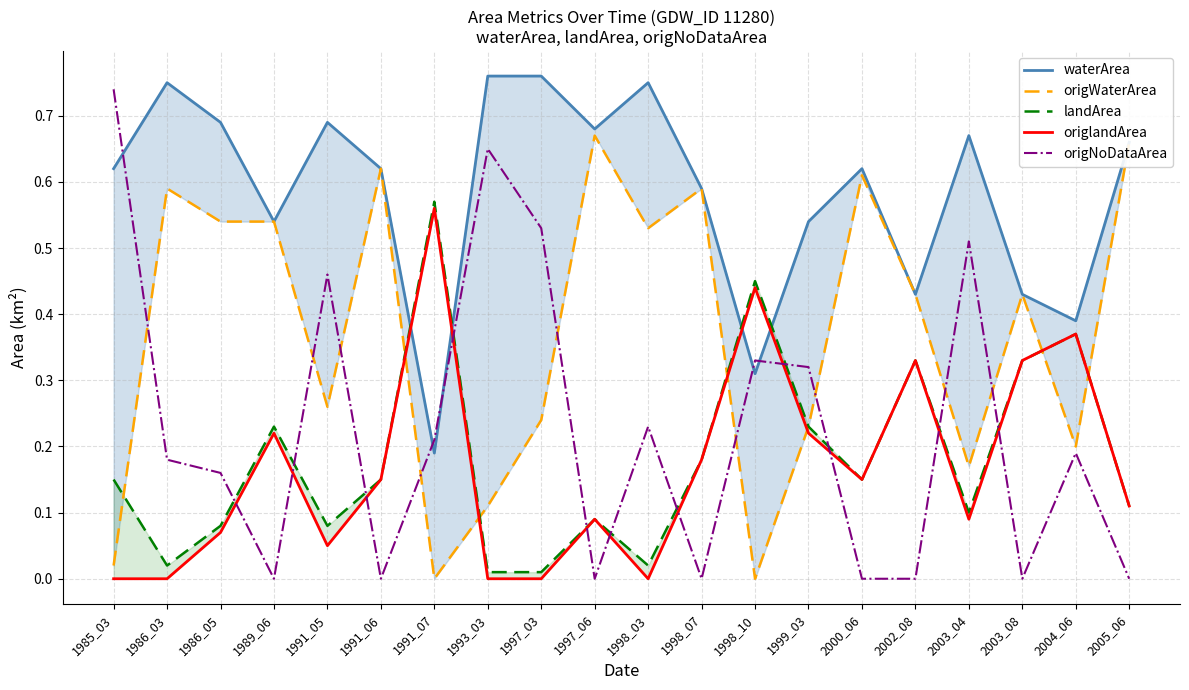

What is the value of the origlandArea point at the 7th from the left?

0.6